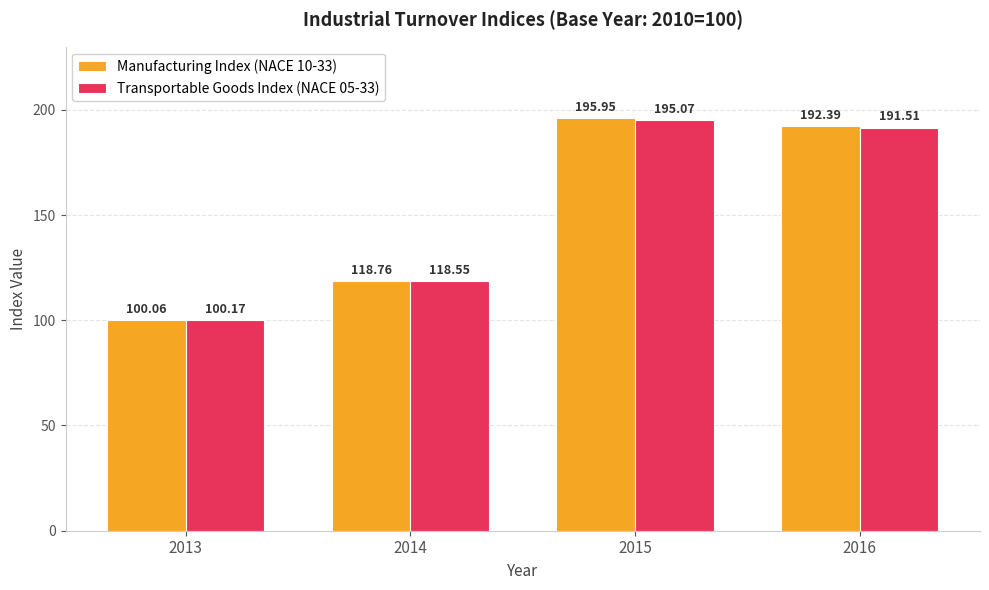

What is the minimum value shown in the chart?

100.1